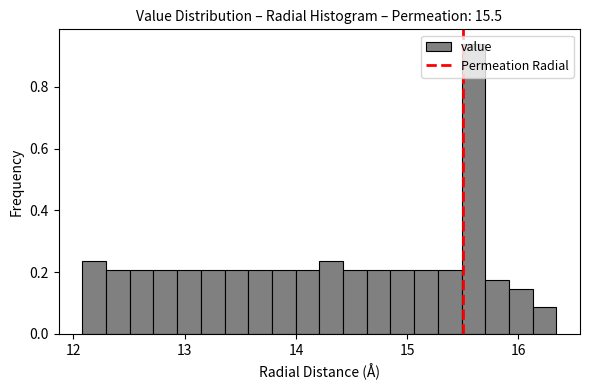

Around what value on the x-axis is the tallest bar? Give the approximate position of its centre, as read against the axis.

15.6